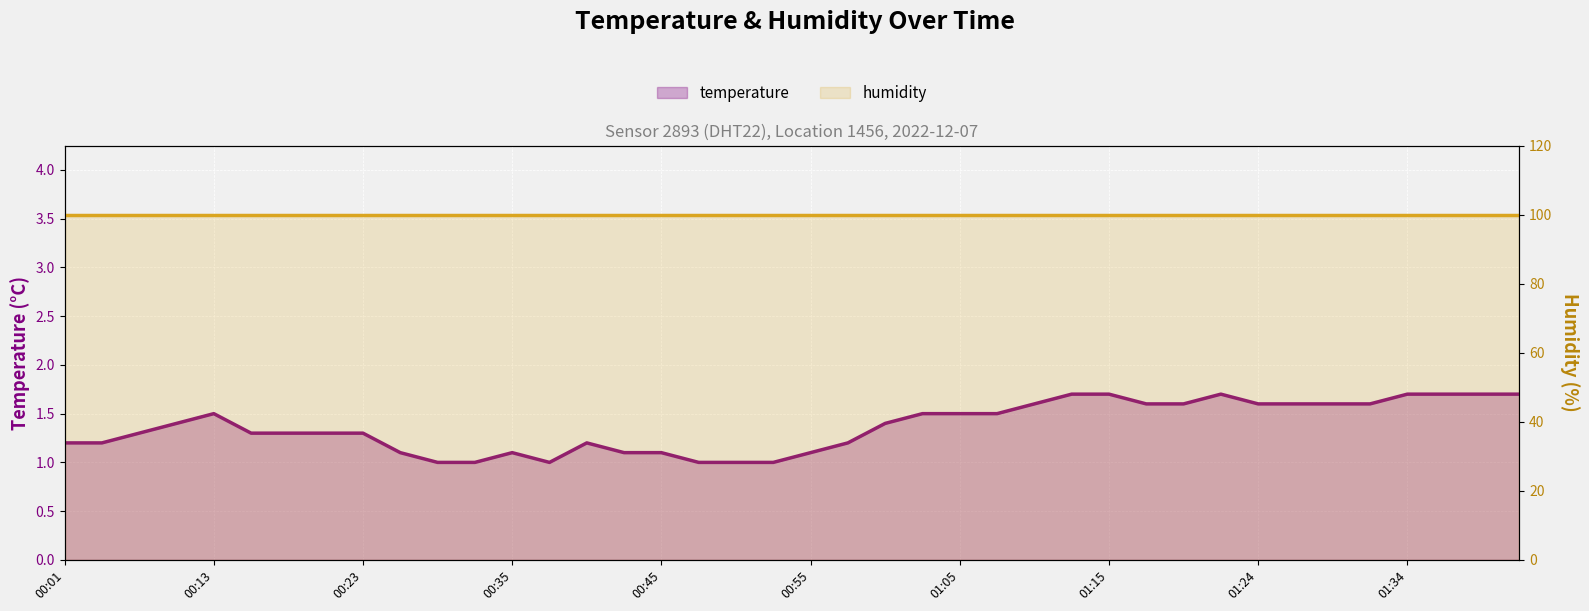

Rank the series at 24 from highest to lowest value.

humidity, temperature